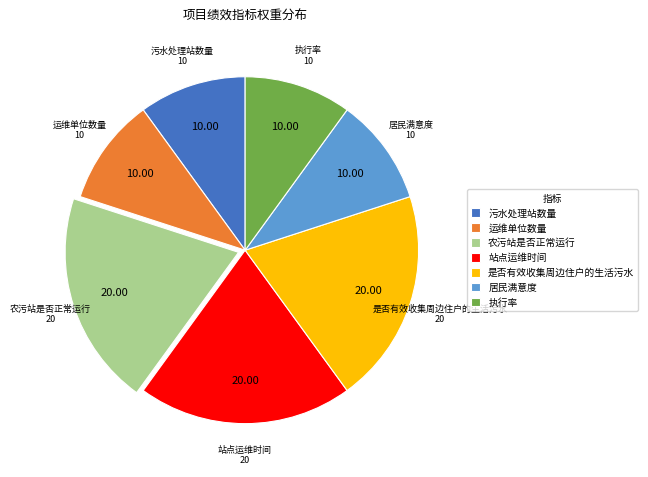

Approximately how many times larger is the value at 站点运维时间 compared to 运维单位数量?

2.0